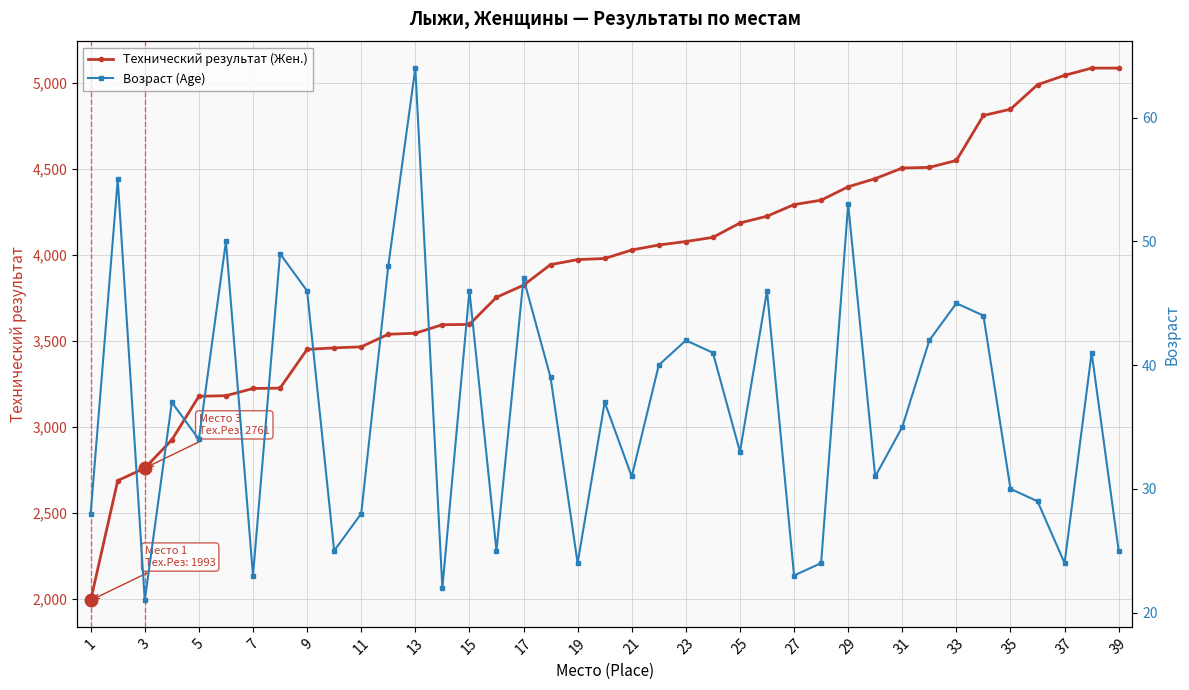

True or false: Технический результат (Жен.) has more than 0 points higher than both neighbors.

True